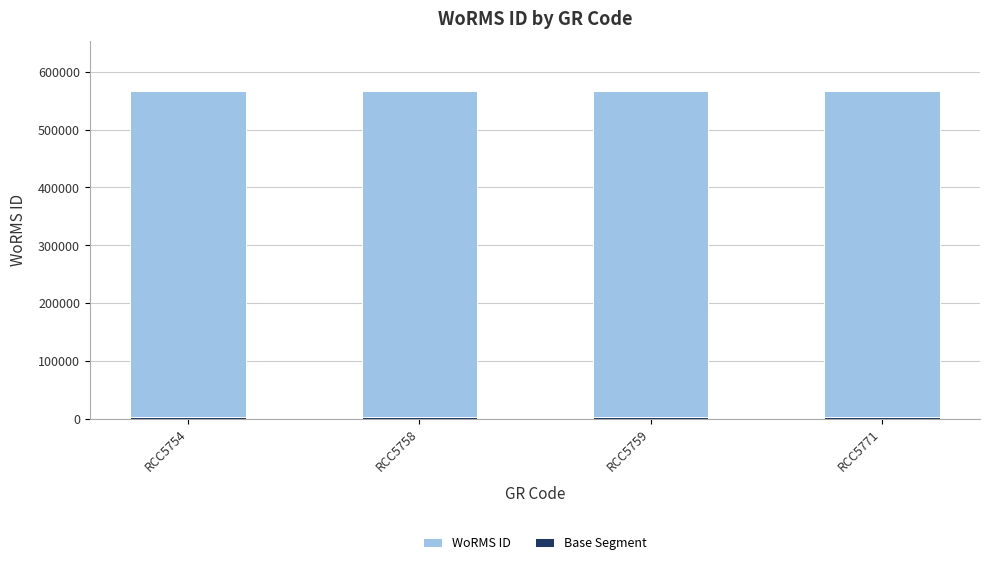

Is the value of WoRMS ID at RCC5759 greater than the value of Base Segment at RCC5771?

Yes